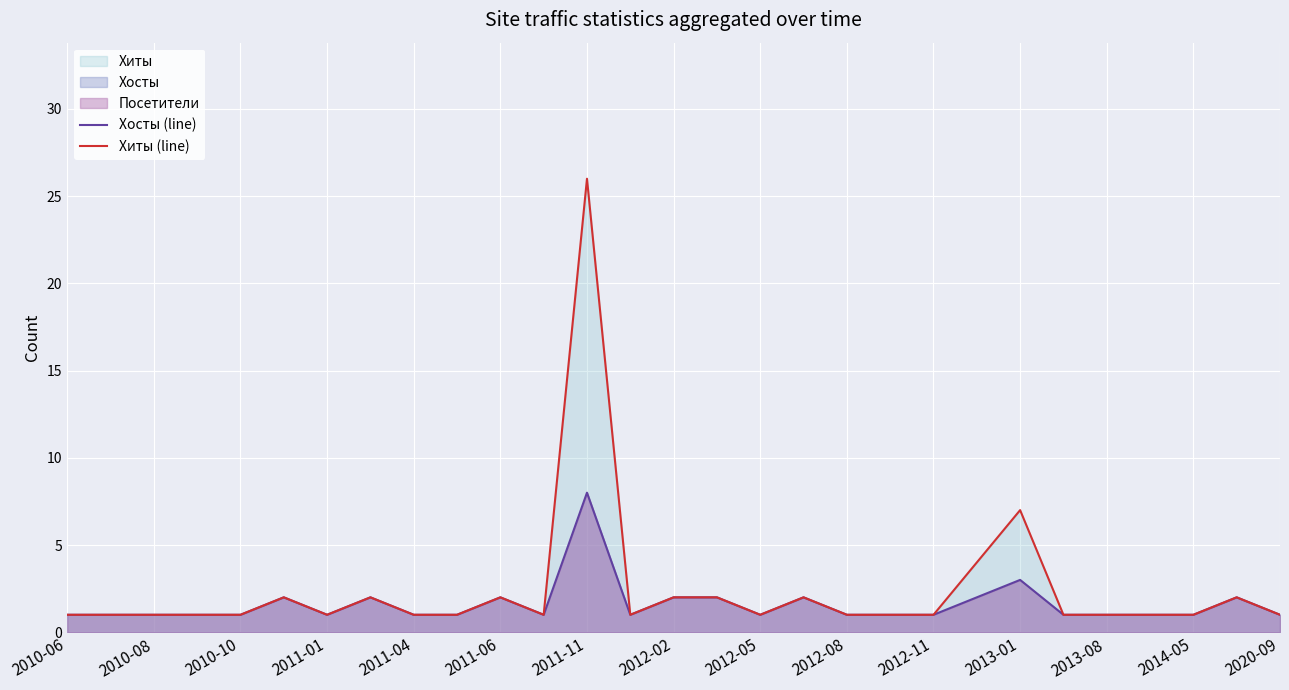

Between 2011-11 and 2020-09, which series saw the biggest shift?

Хиты (line)